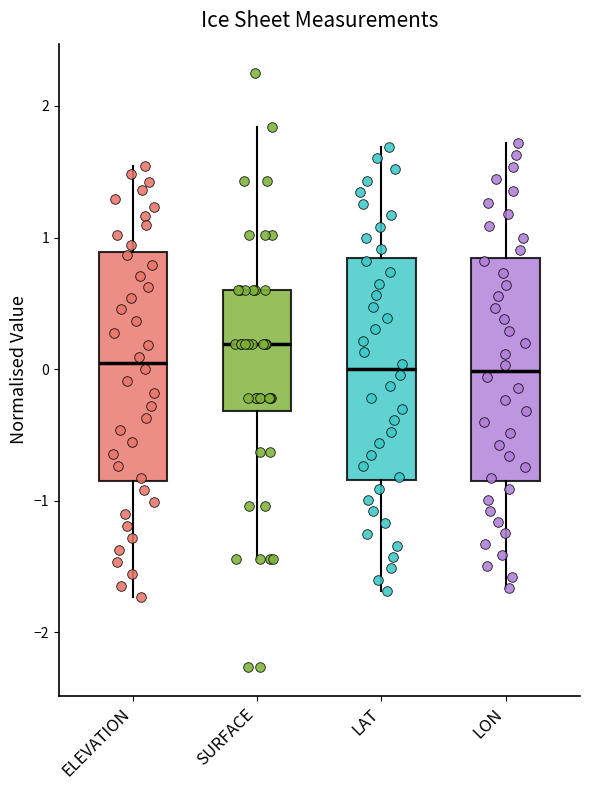

Reading left to right, read every box against the y-axis: the position of its median line, the range the box covers, and the ends of its whiskers. The values are not printed on the chart, so give them approximately, as read against the axis.

ELEVATION: median 0.0, box -0.9 to 0.9, whiskers -1.7 to 1.5
SURFACE: median 0.2, box -0.3 to 0.6, whiskers -1.4 to 1.8
LAT: median 0.0, box -0.8 to 0.8, whiskers -1.7 to 1.7
LON: median 0.0, box -0.8 to 0.8, whiskers -1.7 to 1.7